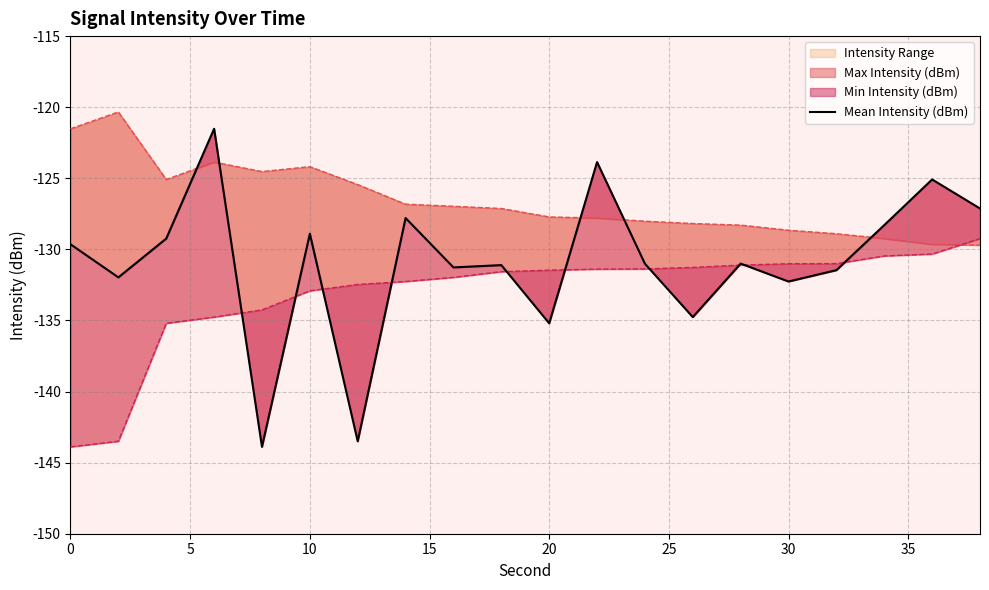

How many categories are shown in the chart?

20